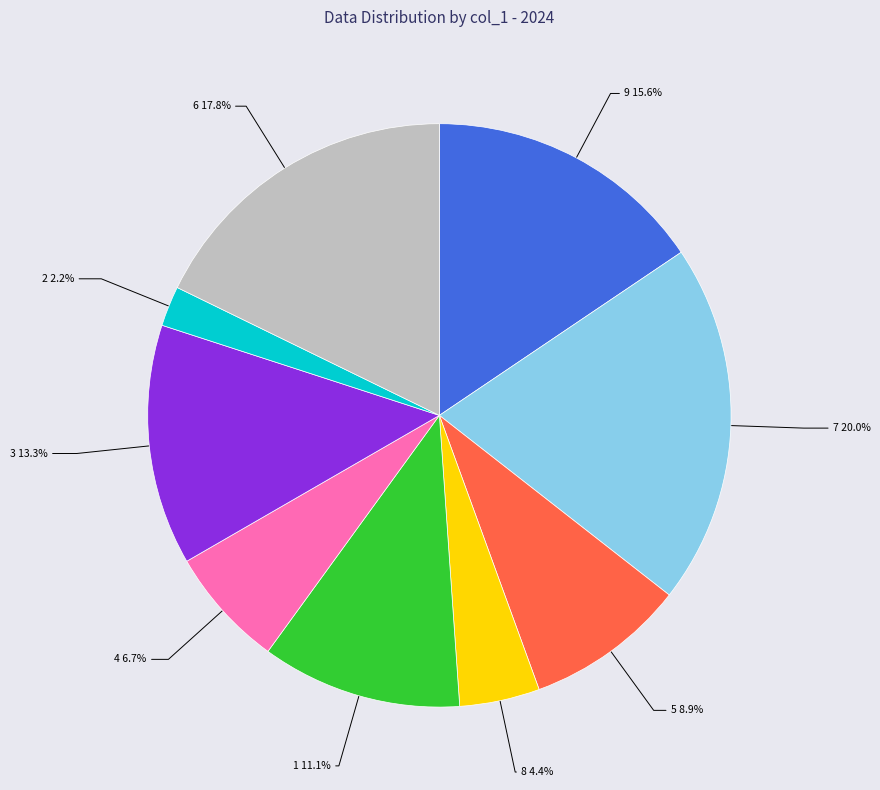

To the nearest percent, what is the combined percentage of 1 and 6?

29%